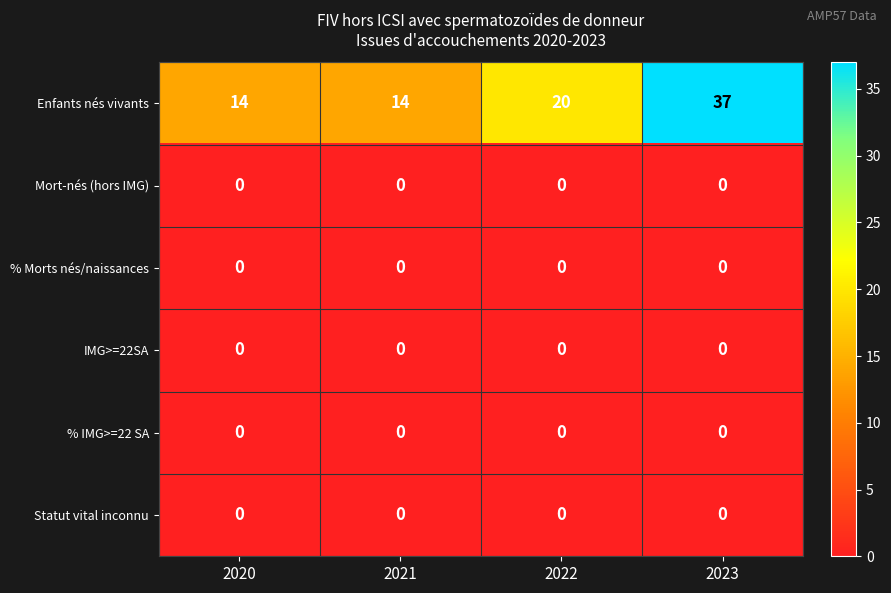

The IMG>=22SA series shows 0 at 2020. True or false?

True